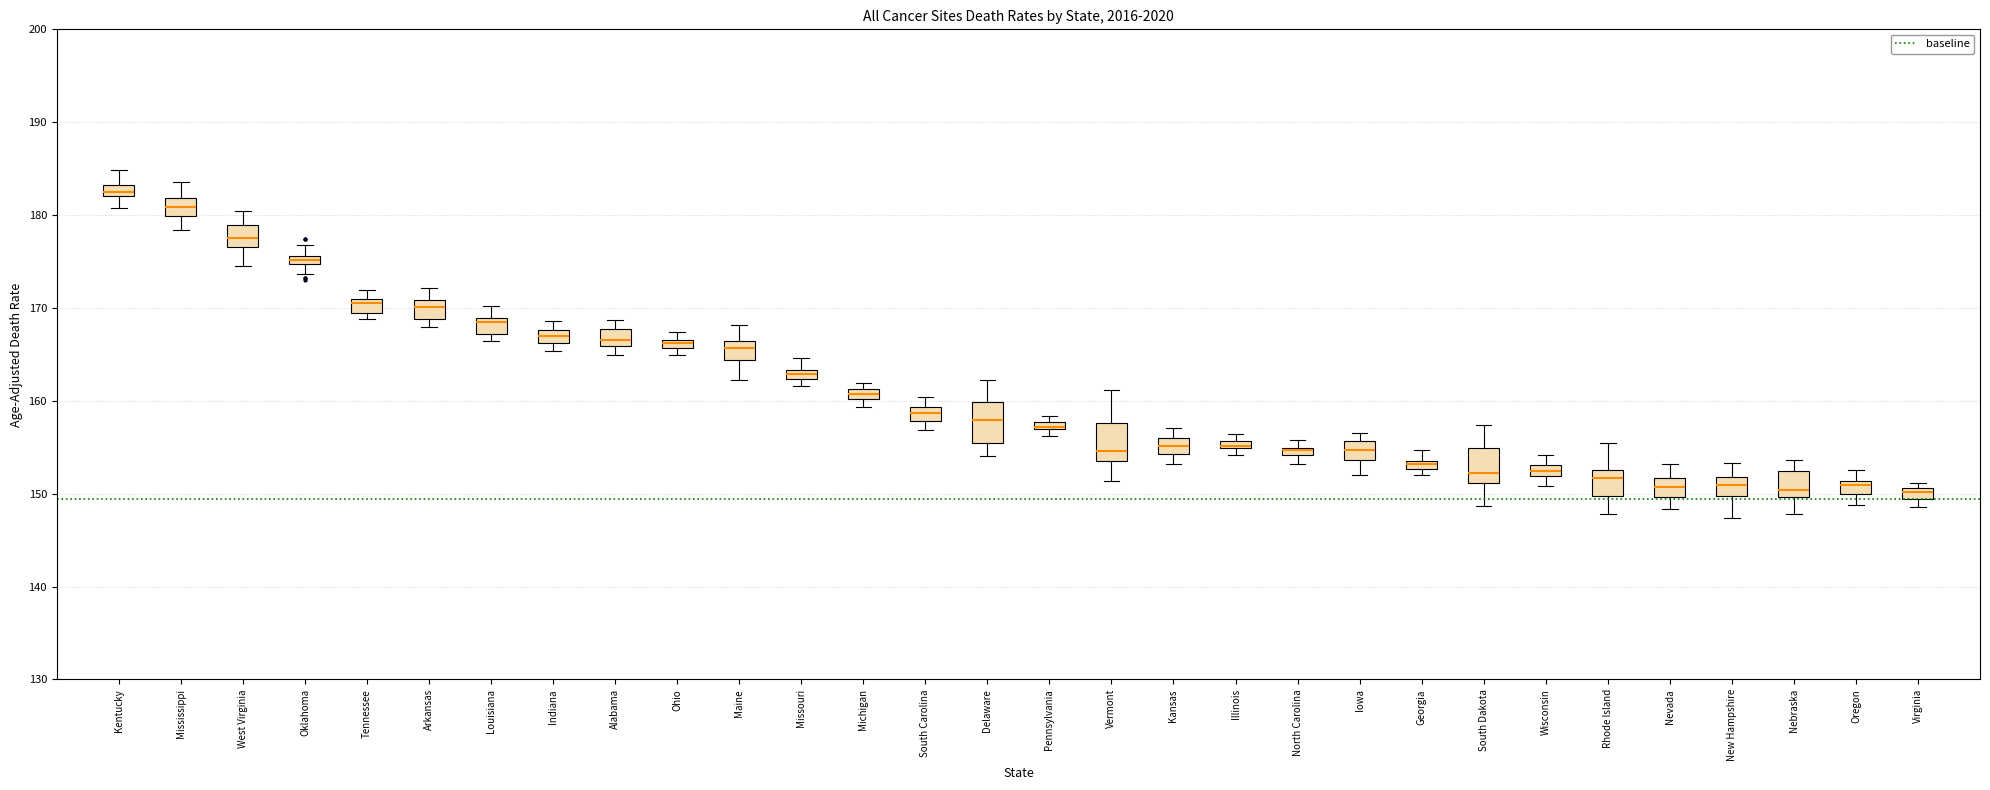

Where does the lower whisker of the box for Oklahoma end on the y-axis? The values are not printed on the chart, so give them approximately, as read against the axis.

174